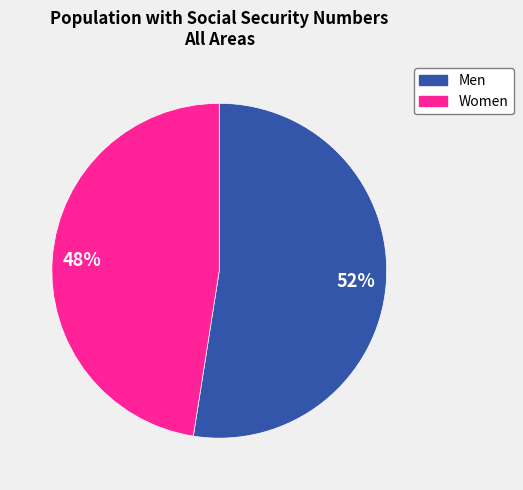

What is the largest slice in the pie chart?

Men